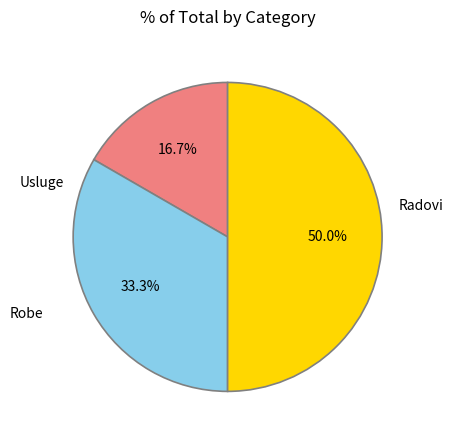

To the nearest percent, what percentage of the pie is Radovi?

17%